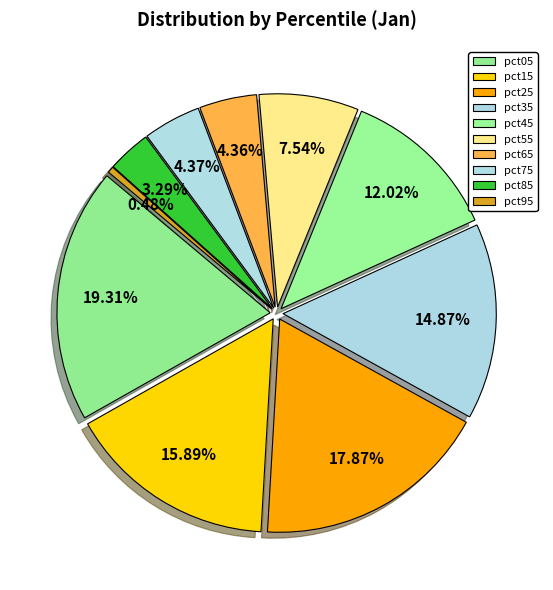

Count the number of slices in the pie.

10